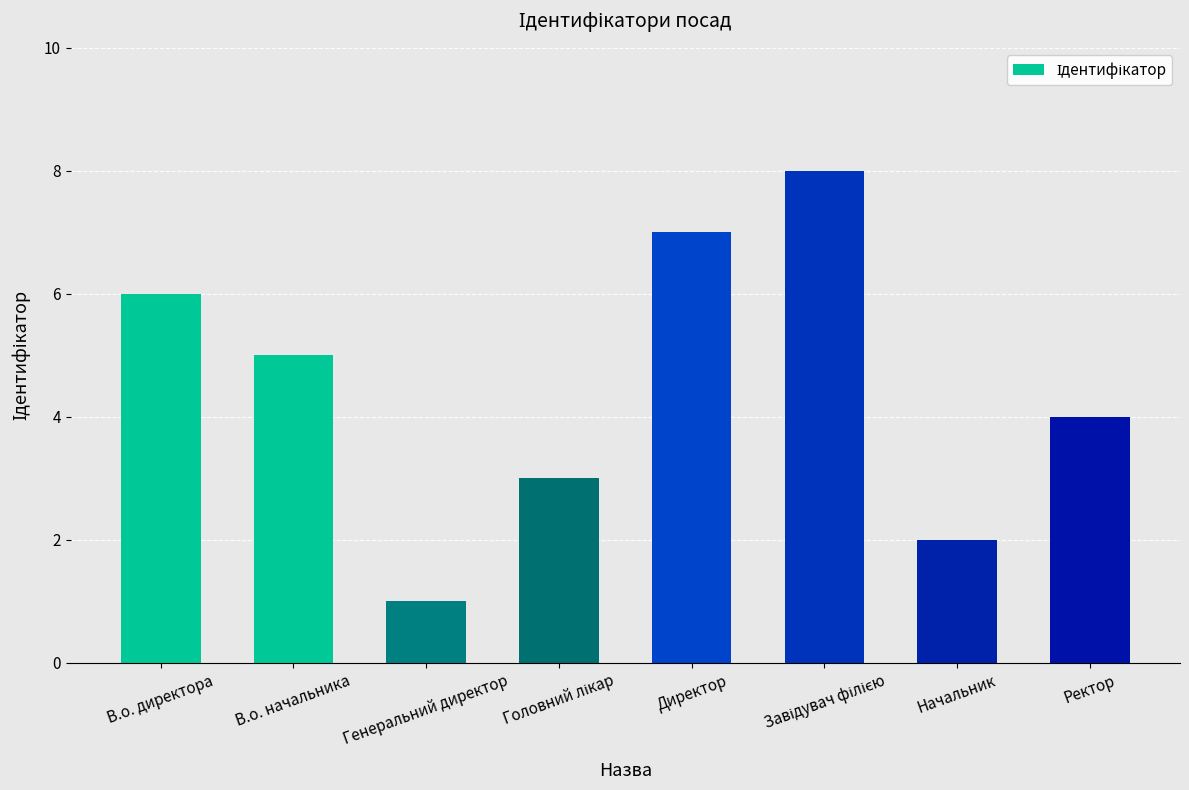

Read the value at Ректор.

4